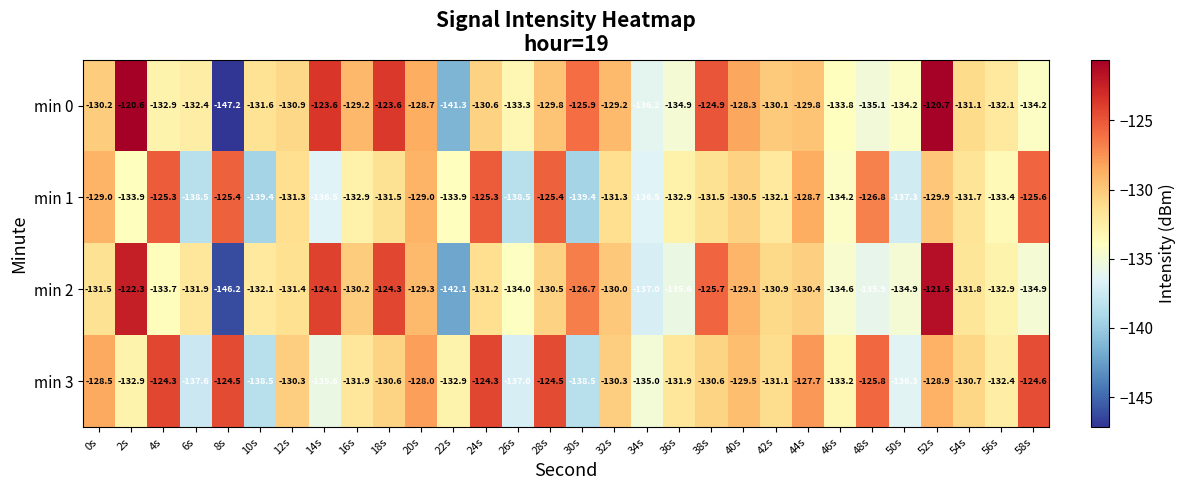

What is the lowest value of the min 2 series?

-146.2